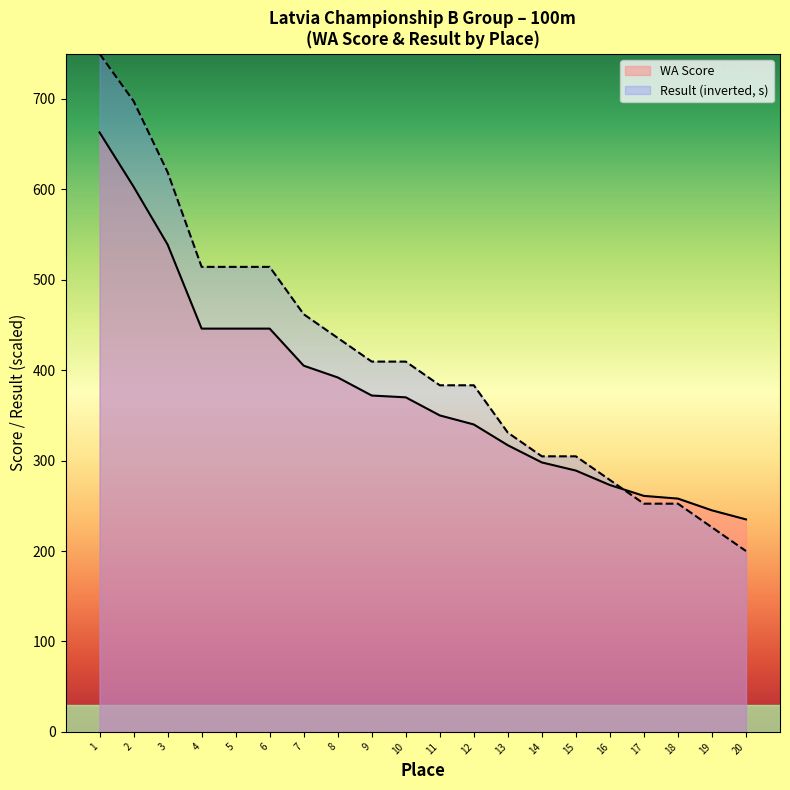

At which category is the sum across all series the highest?

1